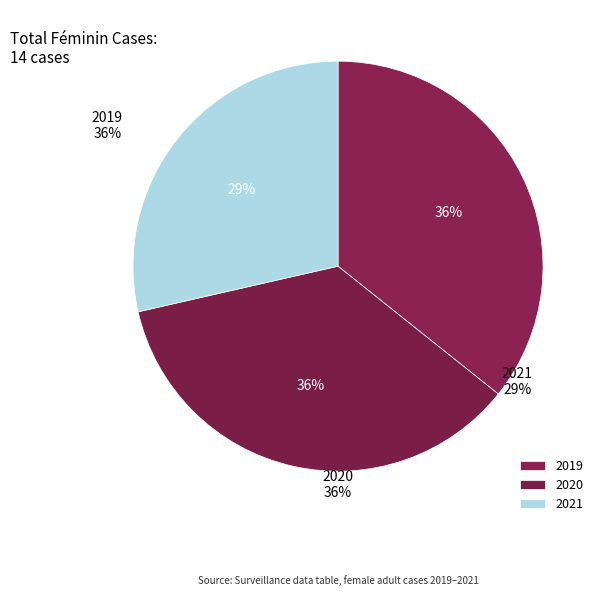

Which slice is the largest?

2019